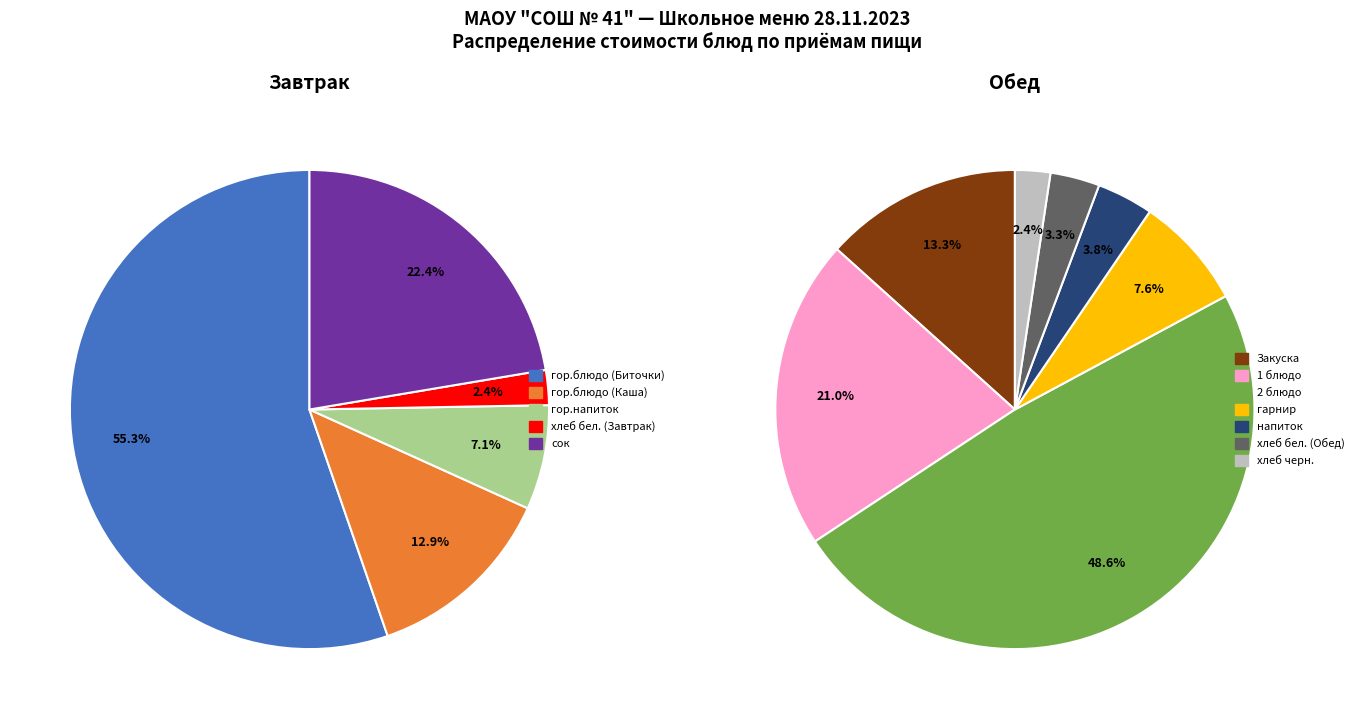

Is there any slice that represents more than half of the pie?

No